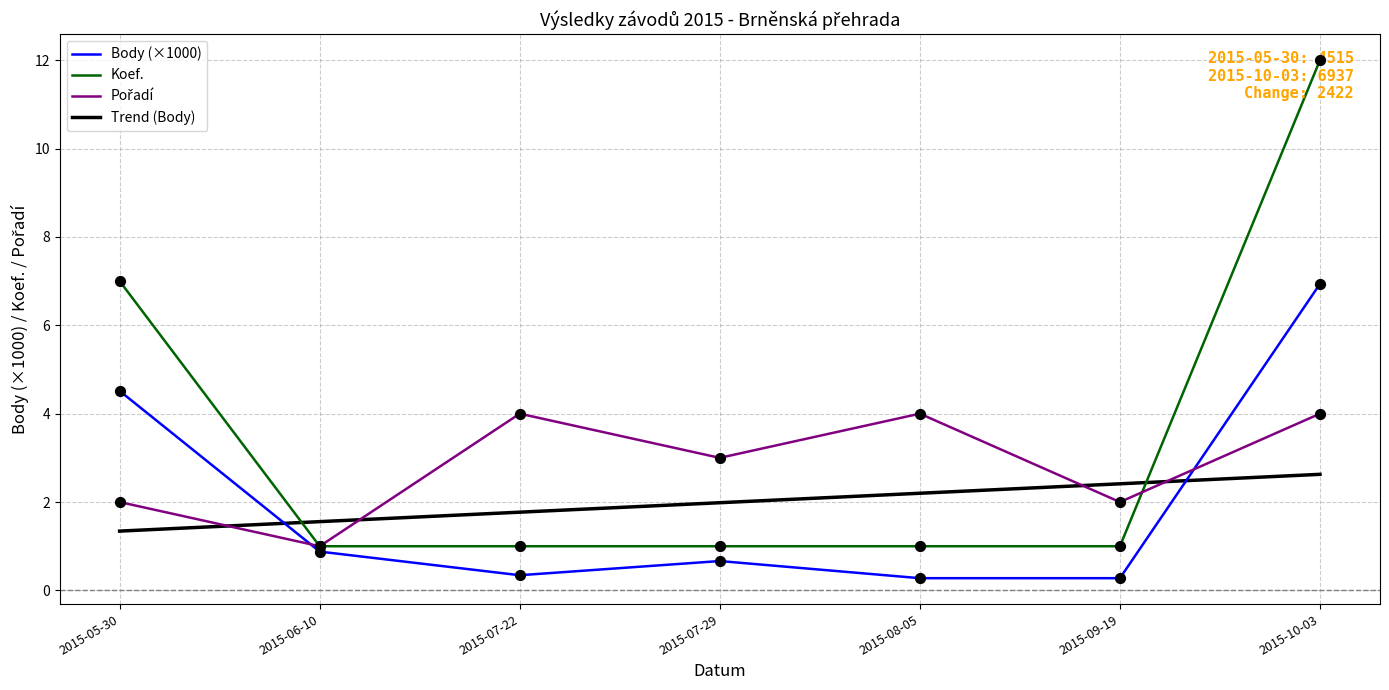

What is the difference between the highest and lowest values at 2015-07-29?

2.3